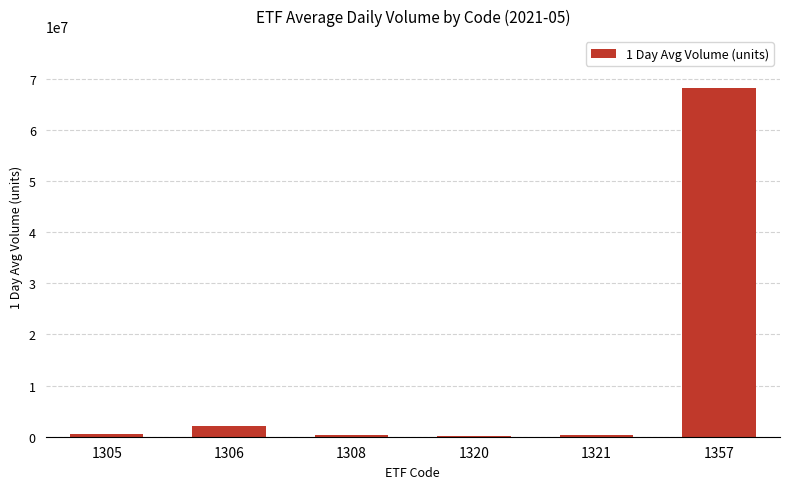

What is the maximum value shown in the chart?

68082138.4